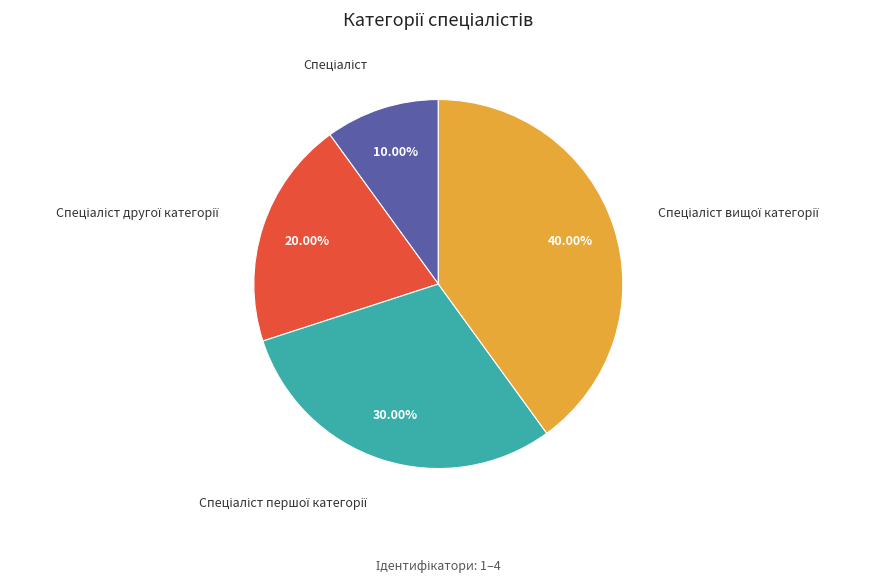

Does any single category account for the majority?

No